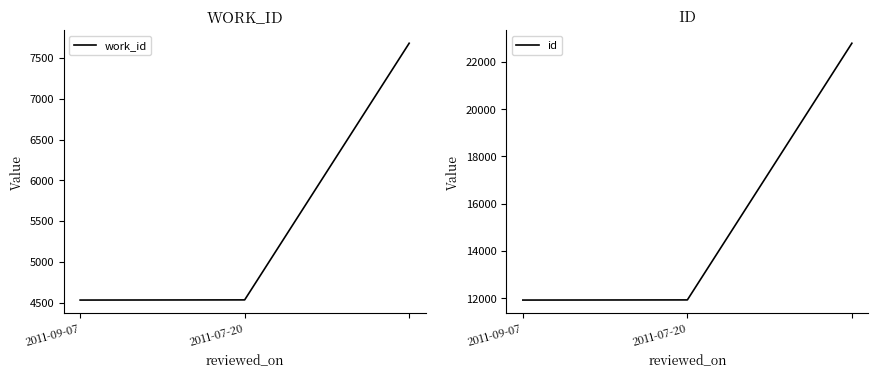

True or false: work_id has a value of 7682 at 2.

True